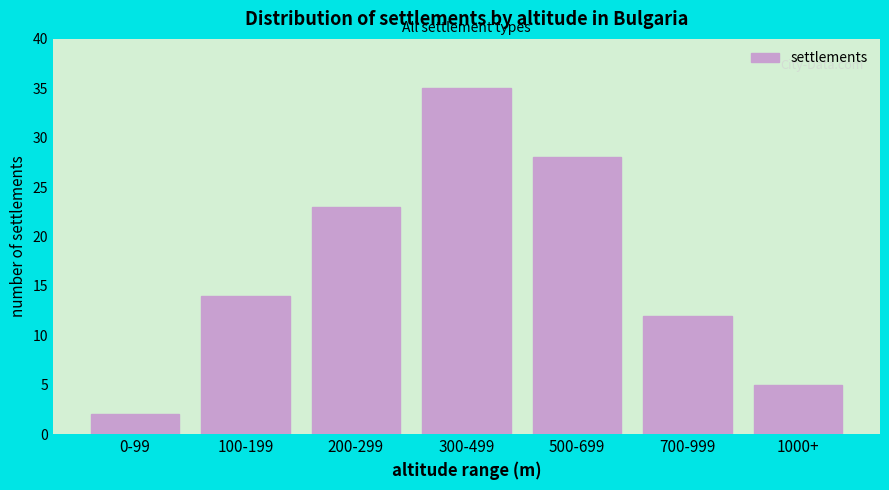

Reading left to right, what are all the values shown in this chart?

0-99=2	100-199=14	200-299=23	300-499=35	500-699=28	700-999=12	1000+=5